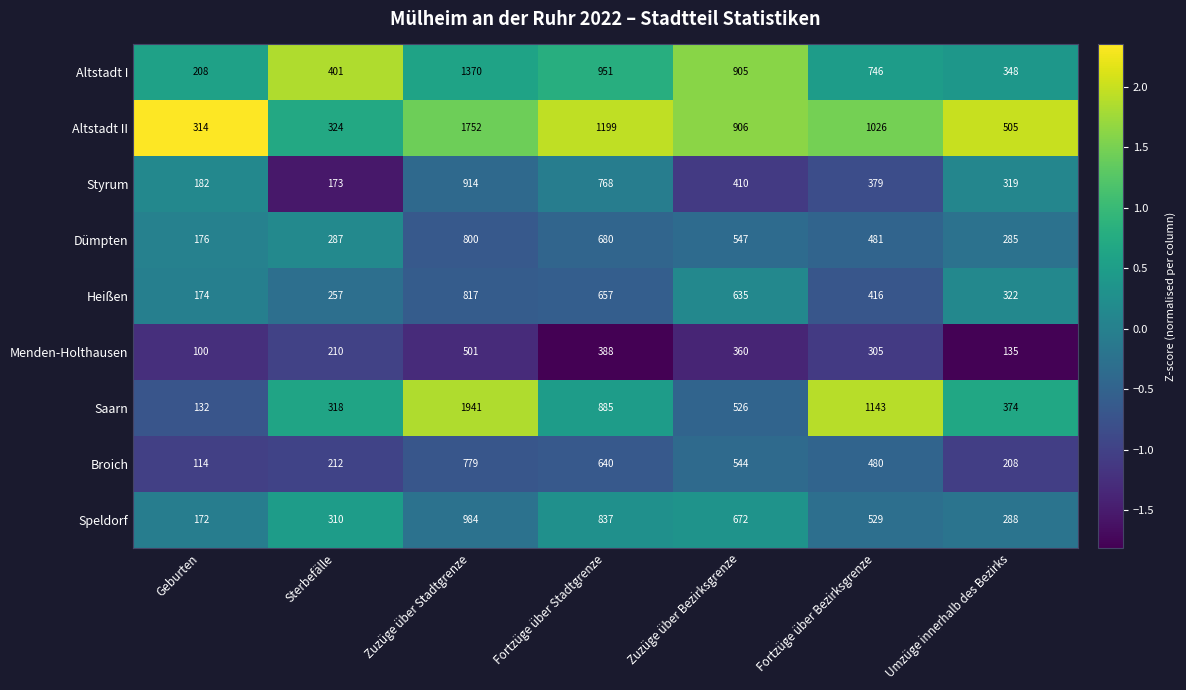

What is the spread (max minus min) of values at Geburten?

214